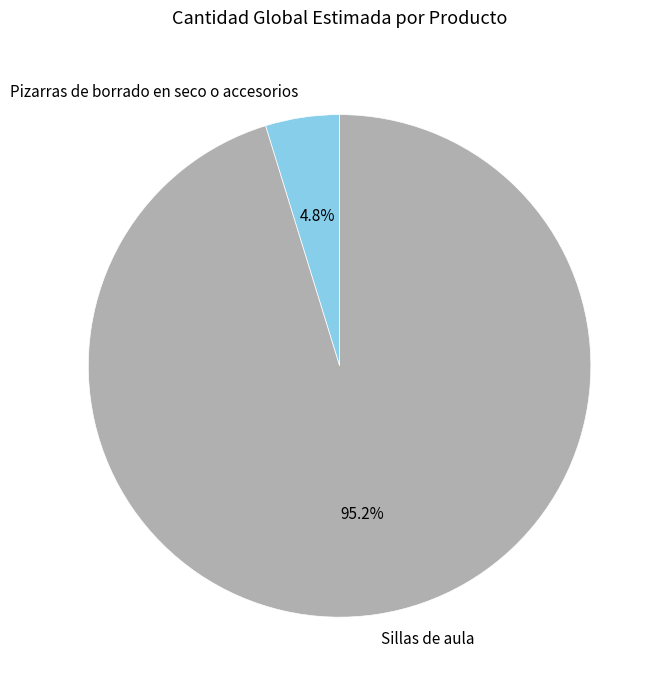

Which category accounts for the majority?

Sillas de aula